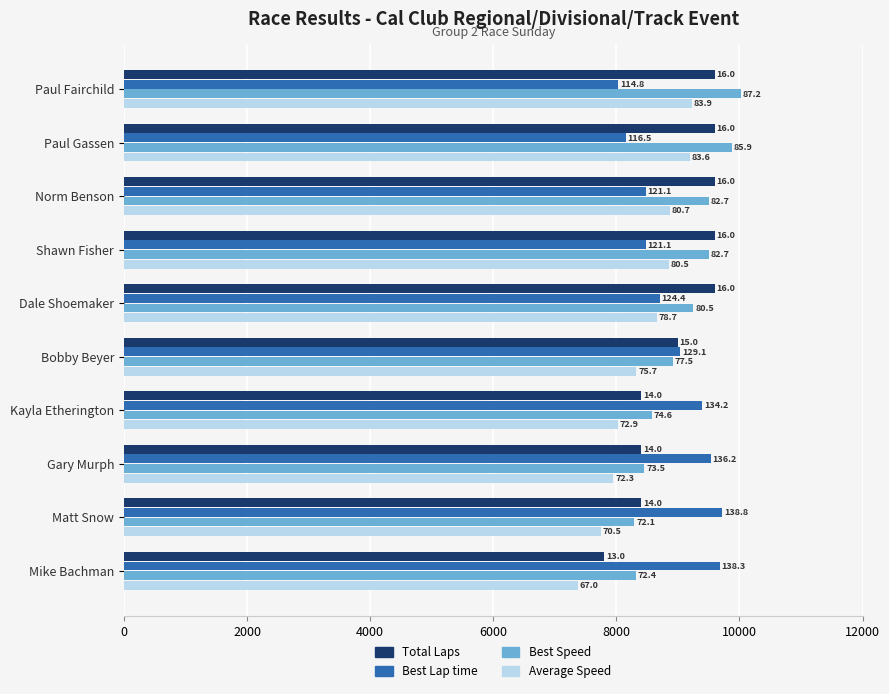

Reading left to right, transcribe all the data shown in this chart.

Total Laps: 9600.0	9600.0	9600.0	9600.0	9600.0	9000.0	8400.0	8400.0	8400.0	7800.0
Best Lap time: 8034.2	8153.5	8475.0	8474.8	8706.3	9035.2	9392.2	9531.6	9717.3	9681.0
Best Speed: 10027.7	9881.0	9506.1	9506.4	9253.6	8916.8	8577.9	8452.4	8290.8	8321.9
Average Speed: 9223.6	9195.2	8872.4	8860.4	8657.4	8327.8	8019.7	7951.9	7751.5	7373.0